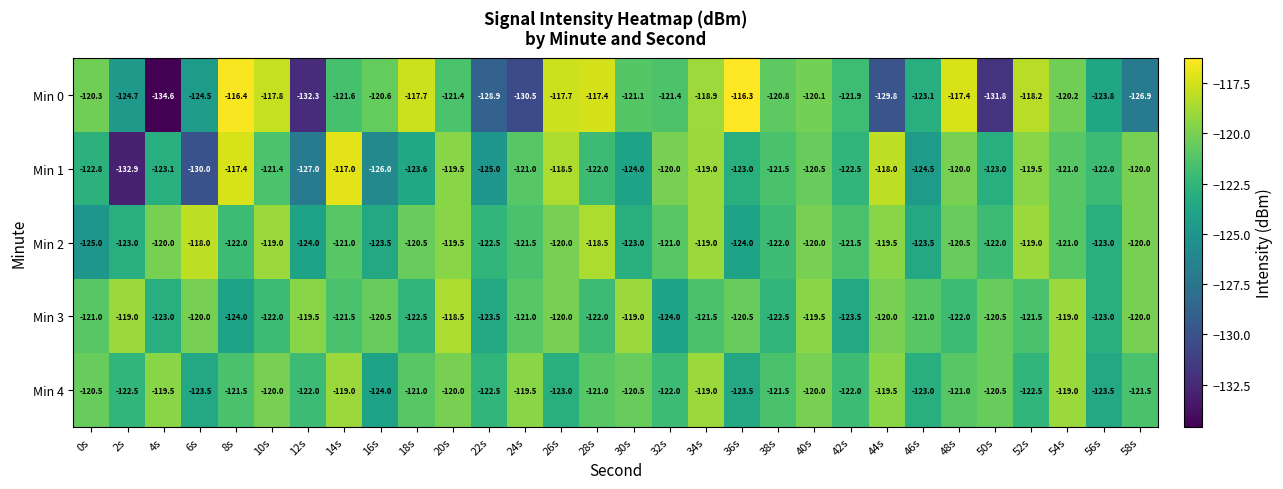

Is it true that Min 4 equals -212.0 at 6s?

False